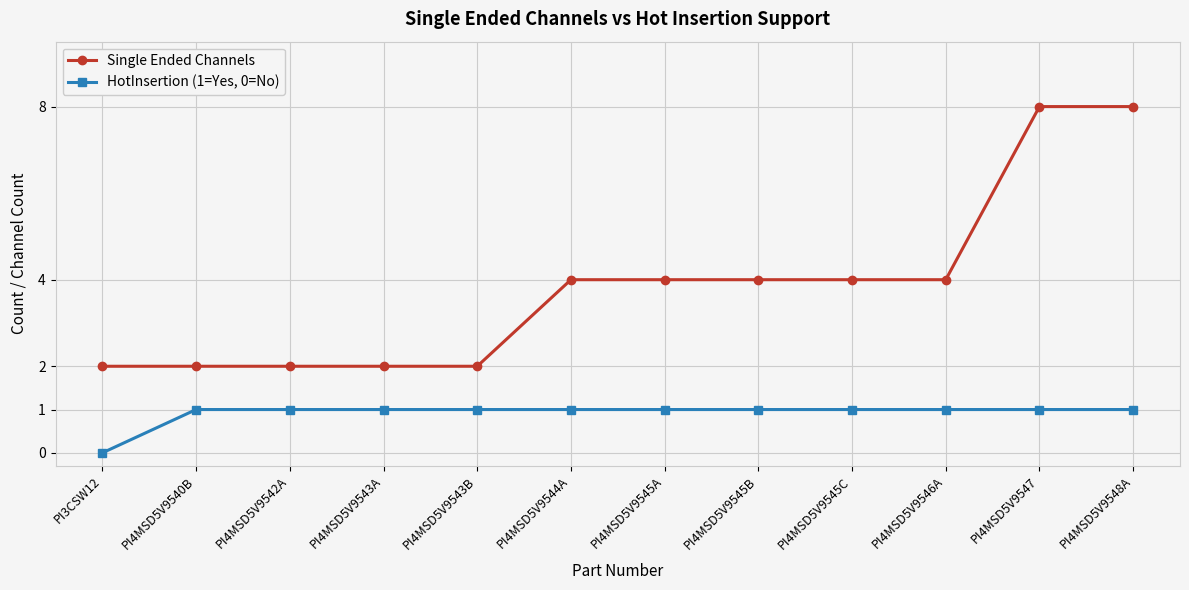

What value does the HotInsertion (1=Yes, 0=No) series have at PI4MSD5V9545C?

1